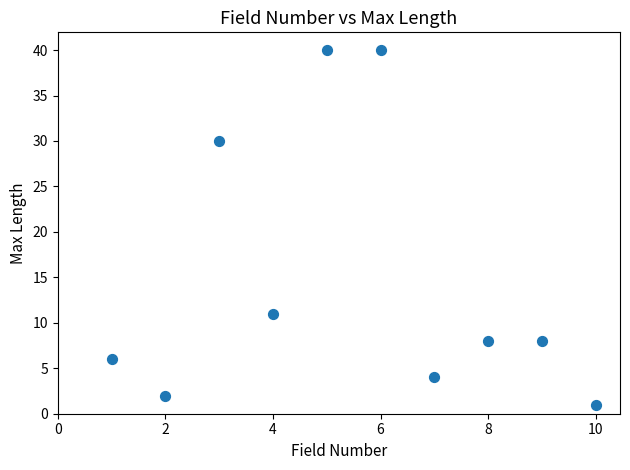

What is the range of X values (max minus min)?

9